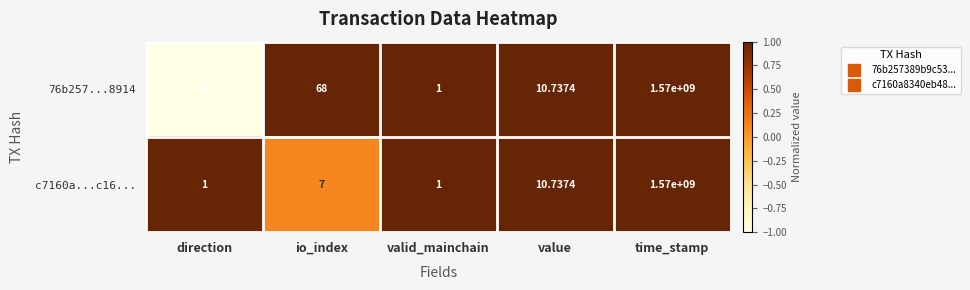

At which label is 76b257...8914 closest to 784999999?

io_index